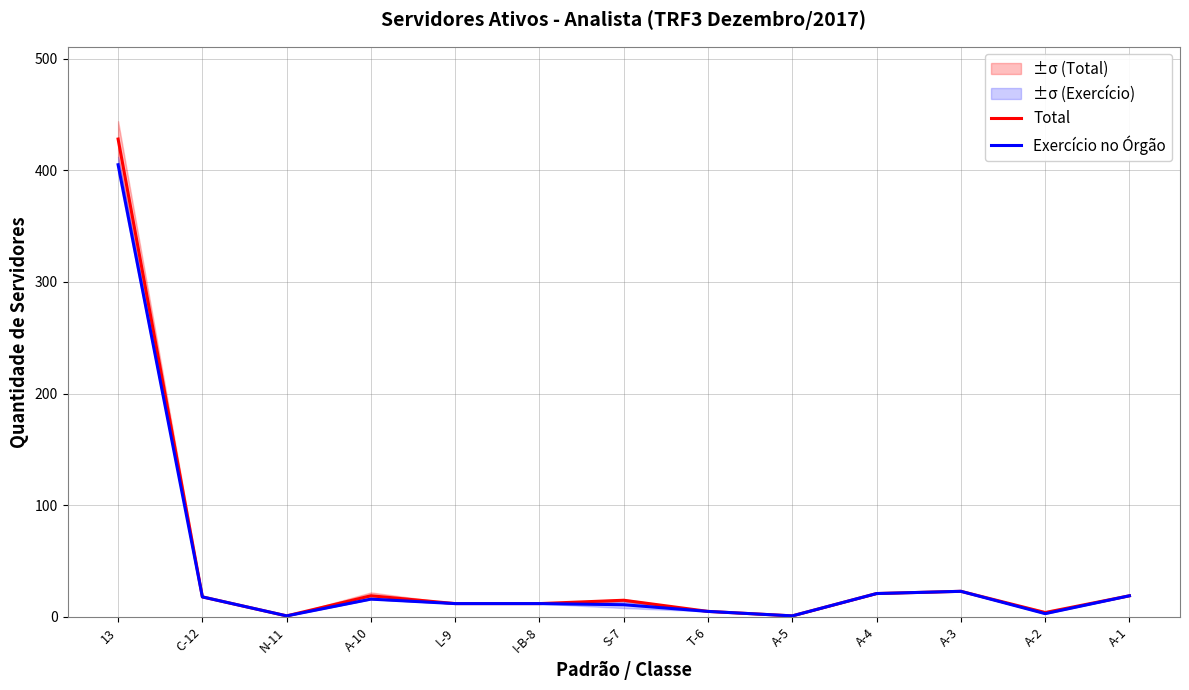

At how many categories does at least one series exceed 398?

1